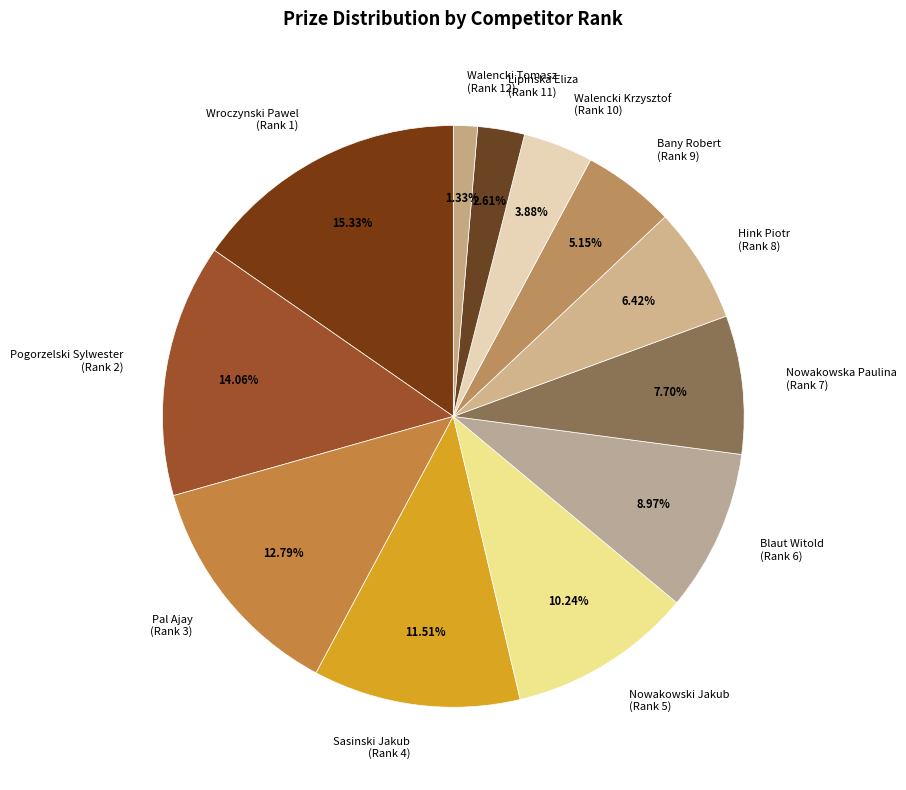

Is there a majority slice in this chart?

No